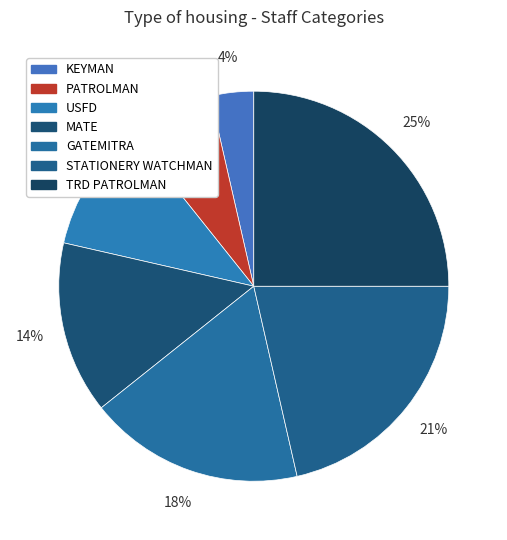

What is the largest slice in the pie chart?

TRD PATROLMAN